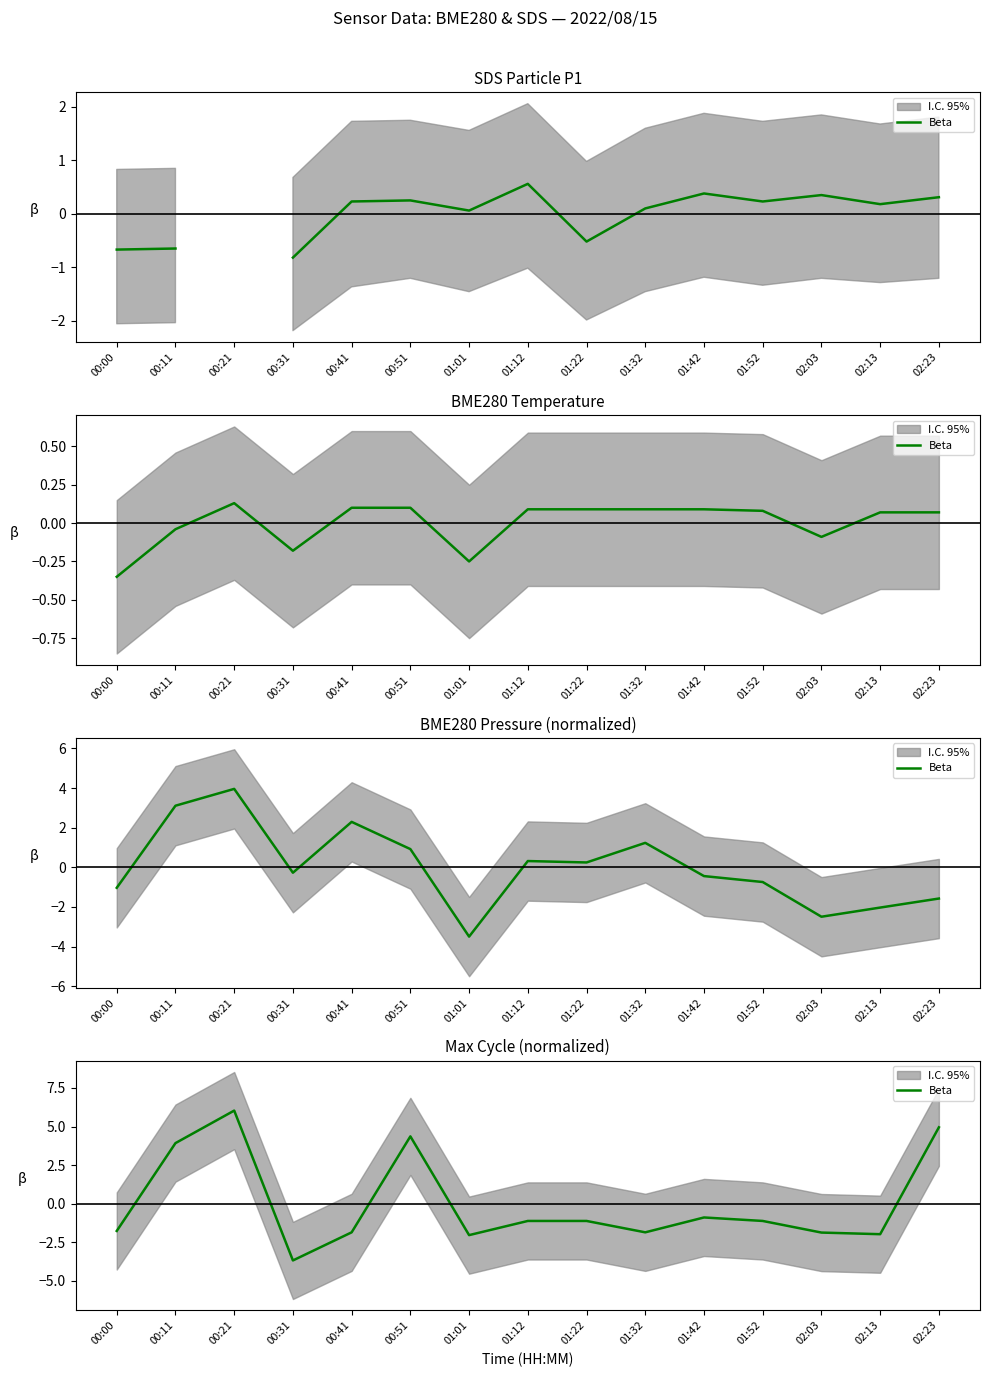

Reading right to left, extract all data points from this chart.

02:23=5.0	02:13=-2.0	02:03=-1.9	01:52=-1.1	01:42=-0.9	01:32=-1.9	01:22=-1.1	01:12=-1.1	01:01=-2.0	00:51=4.4	00:41=-1.9	00:31=-3.7	00:21=6.0	00:11=3.9	00:00=-1.8